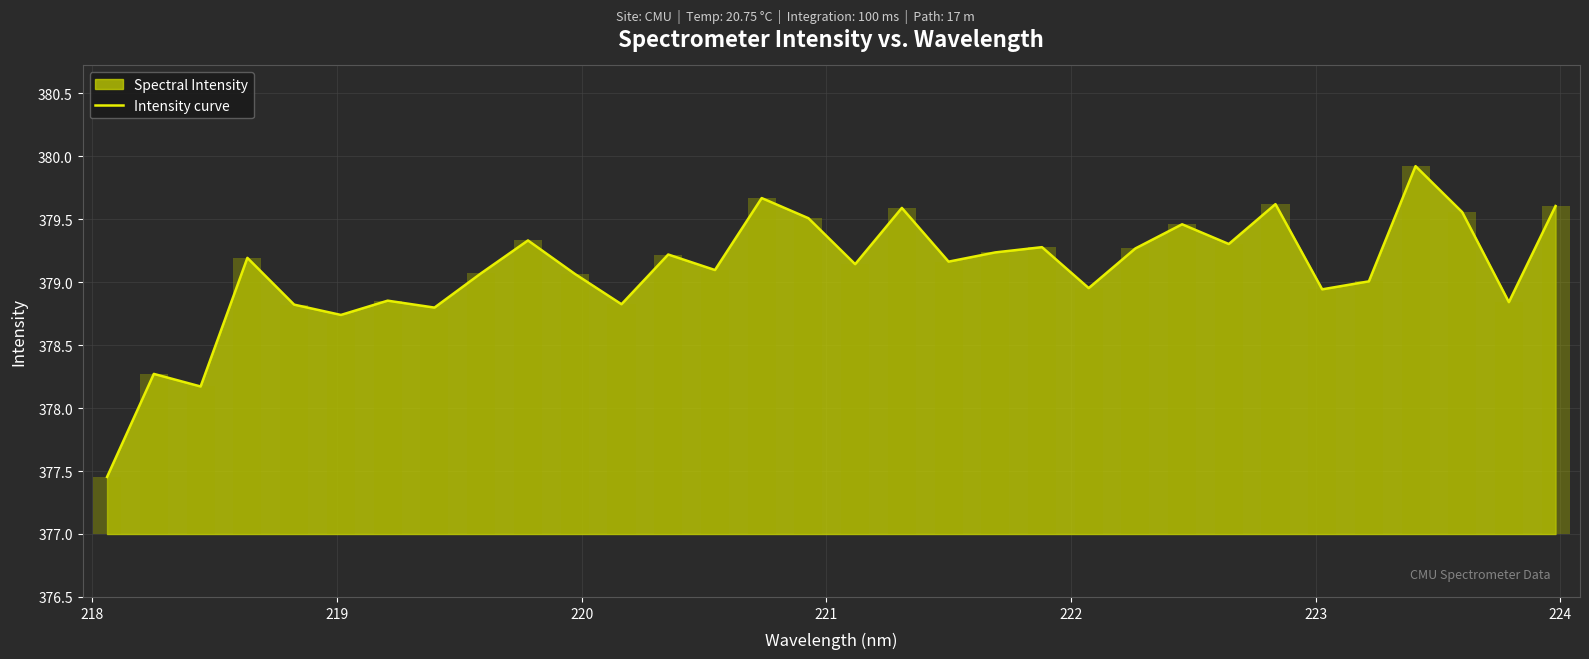

What is the value of the 14th bar from the left?

379.1